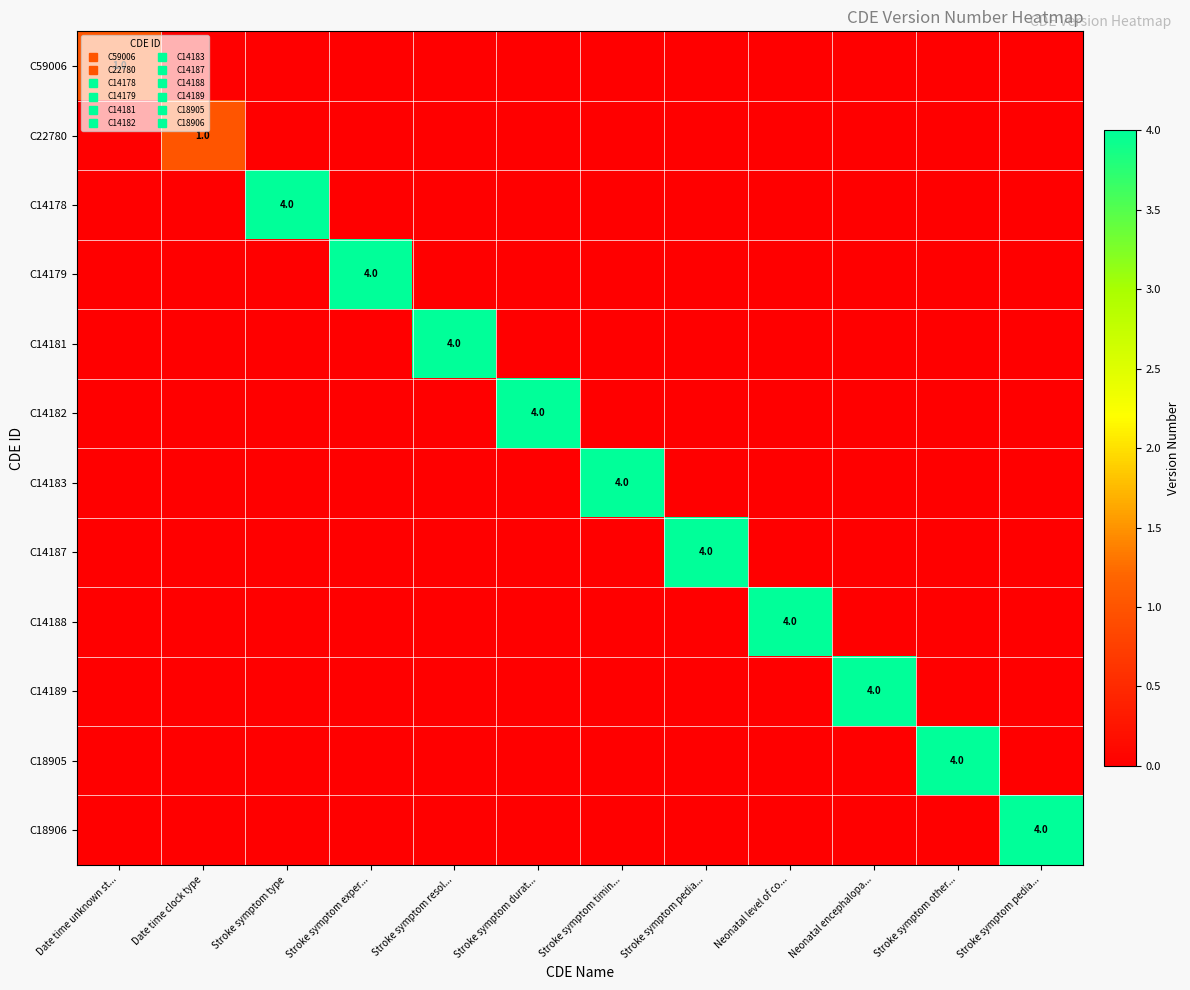

How many values in C14188 are above zero?

1